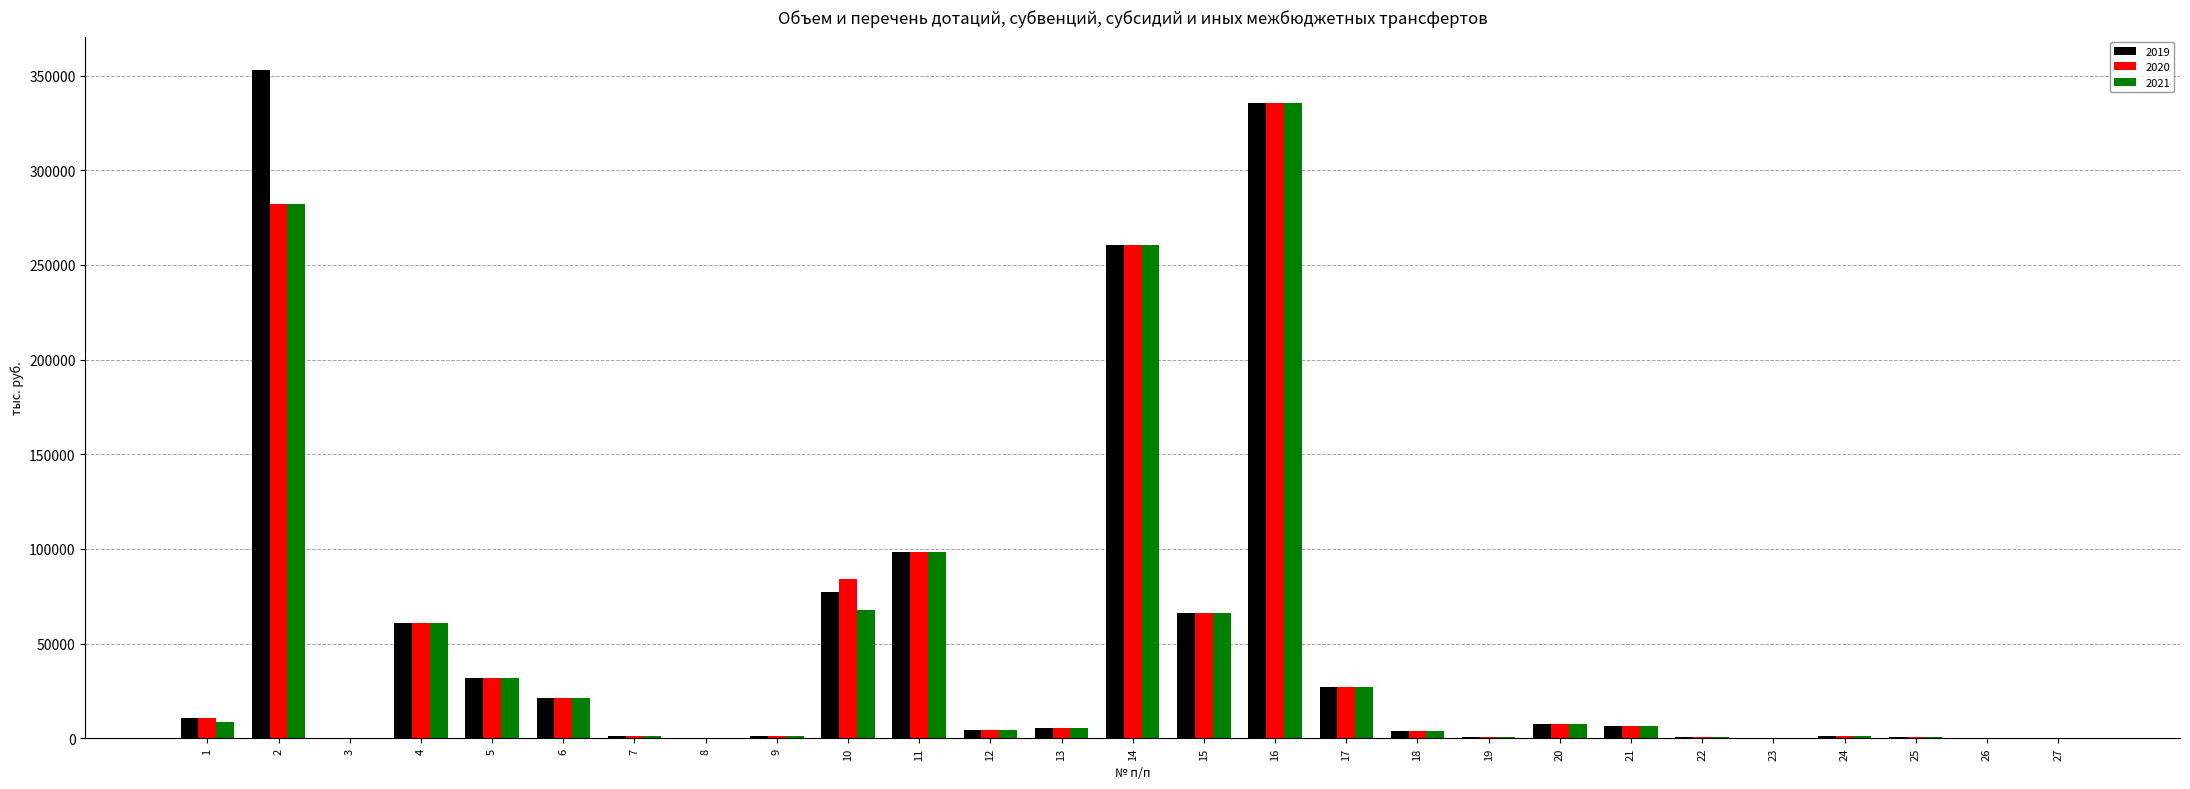

What is the total value across all series at 10?

228778.6